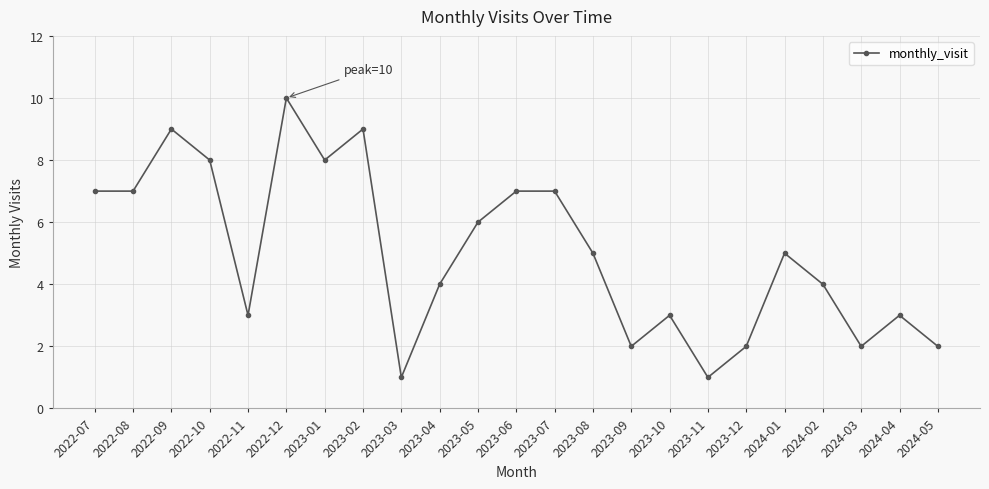

What is the difference between the second highest and second lowest values?

8